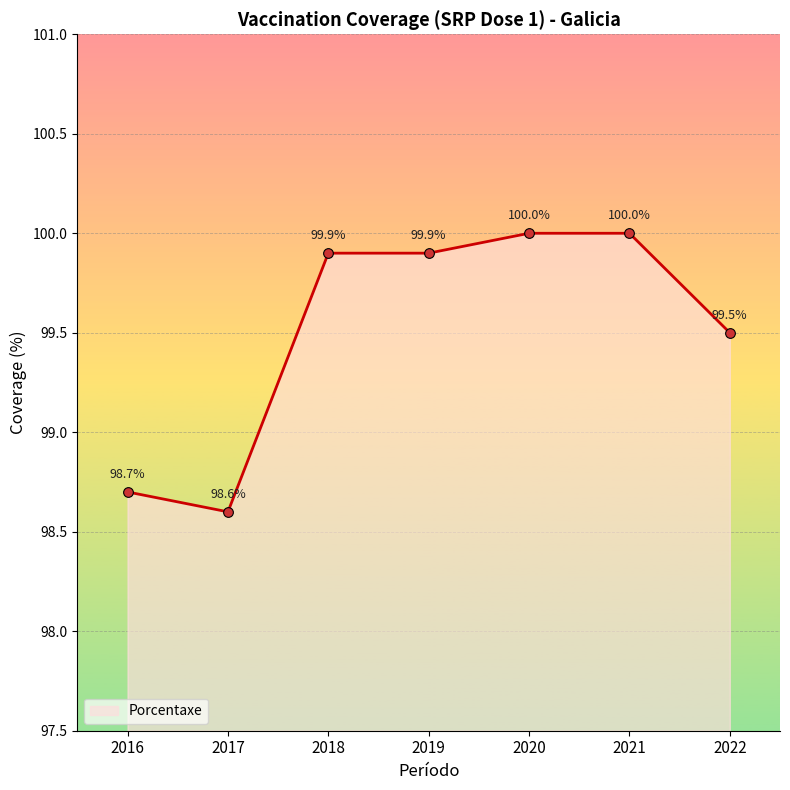

What is the sum of the values at 2021 and 2022?

199.5